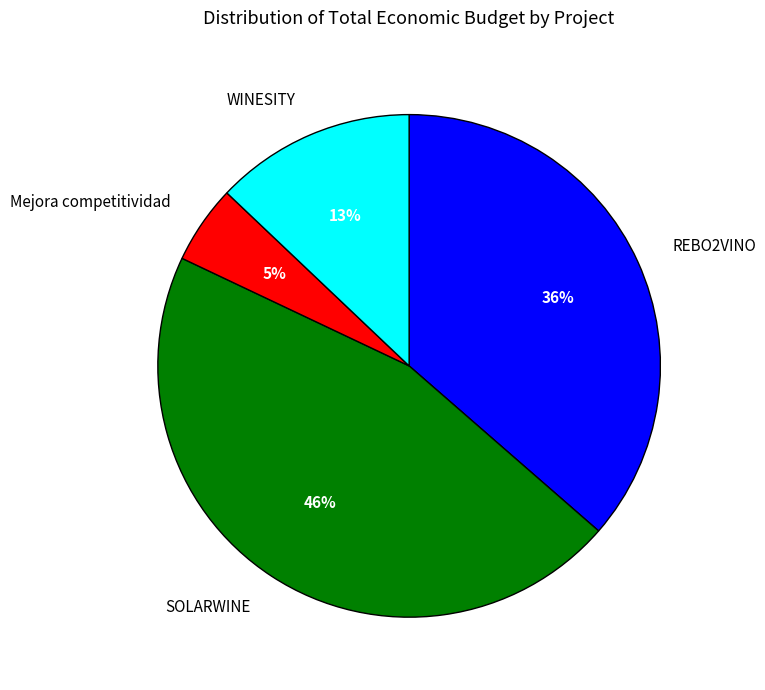

To the nearest percent, what portion does WINESITY represent?

13%